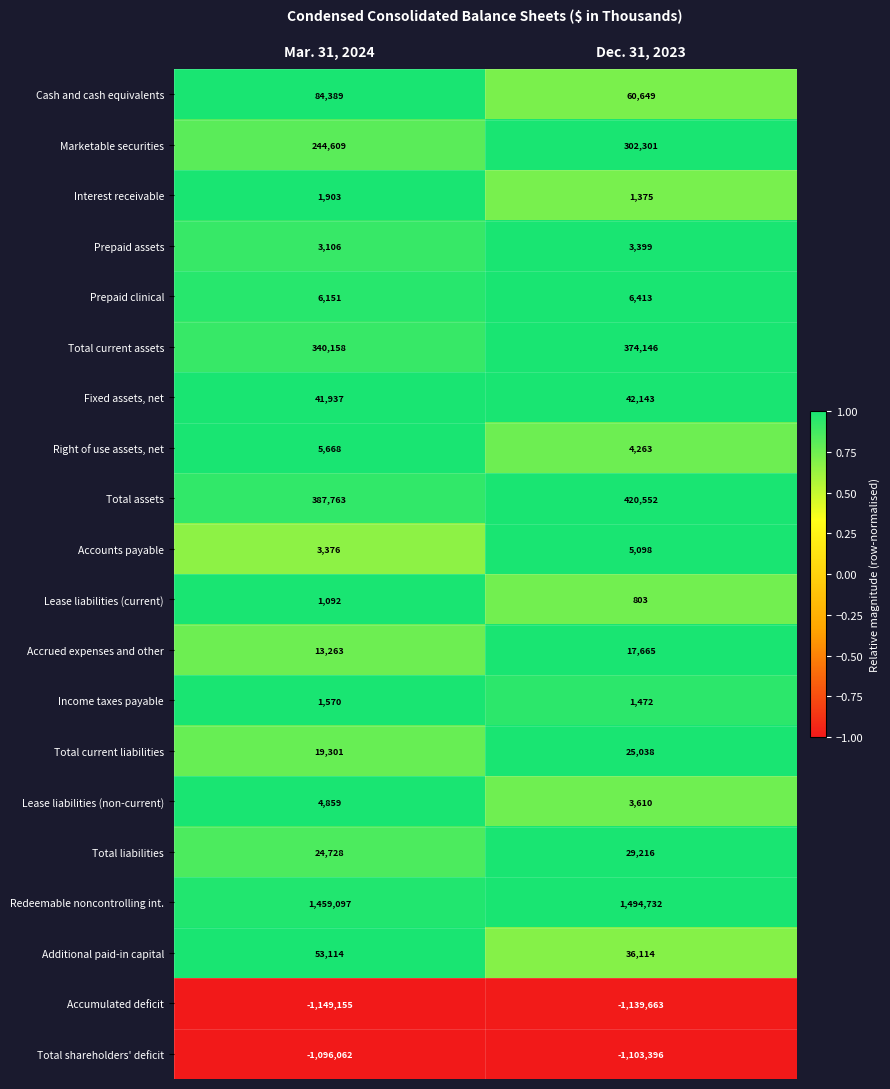

At Dec. 31, 2023, list the series in order from smallest to largest.

Accumulated deficit, Total shareholders' deficit, Lease liabilities (current), Interest receivable, Income taxes payable, Prepaid assets, Lease liabilities (non-current), Right of use assets, net, Accounts payable, Prepaid clinical, Accrued expenses and other, Total current liabilities, Total liabilities, Additional paid-in capital, Fixed assets, net, Cash and cash equivalents, Marketable securities, Total current assets, Total assets, Redeemable noncontrolling int.